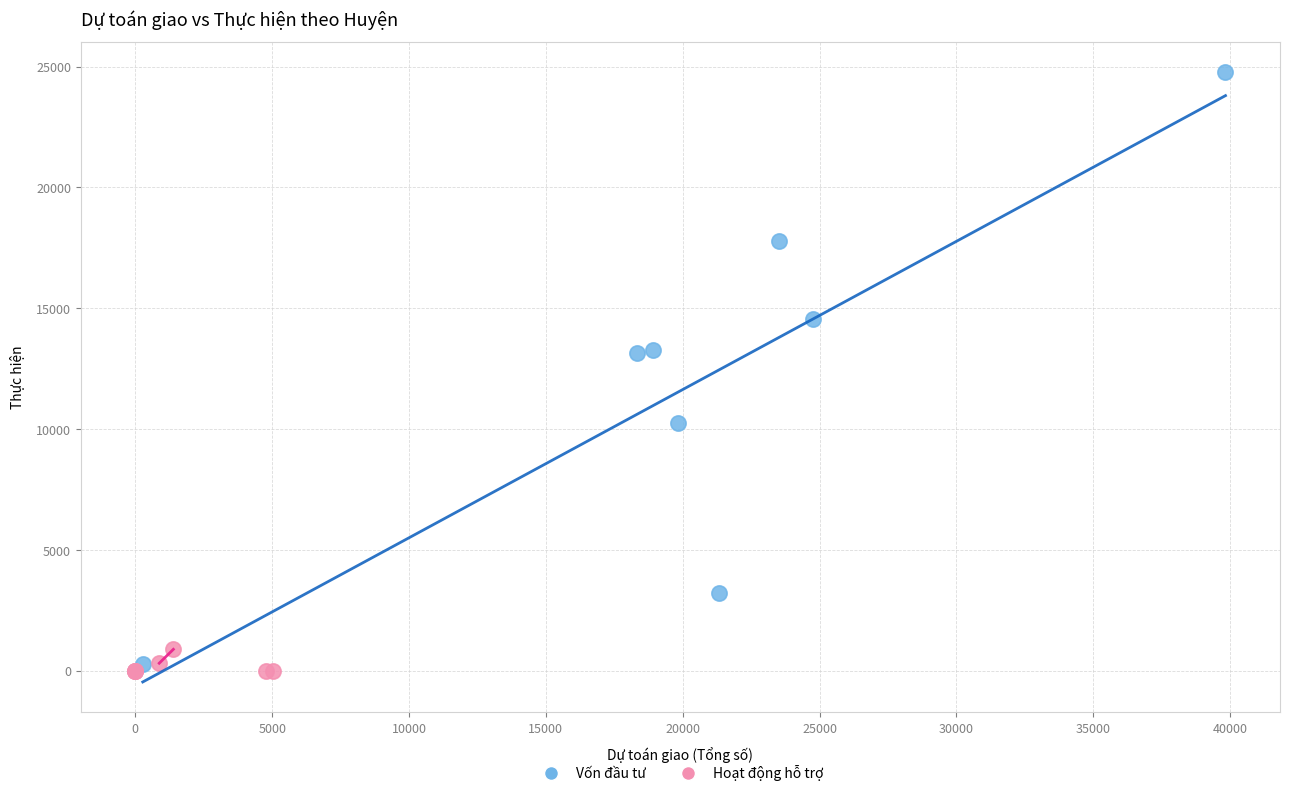

Which series contains the highest Y value?

Vốn đầu tư